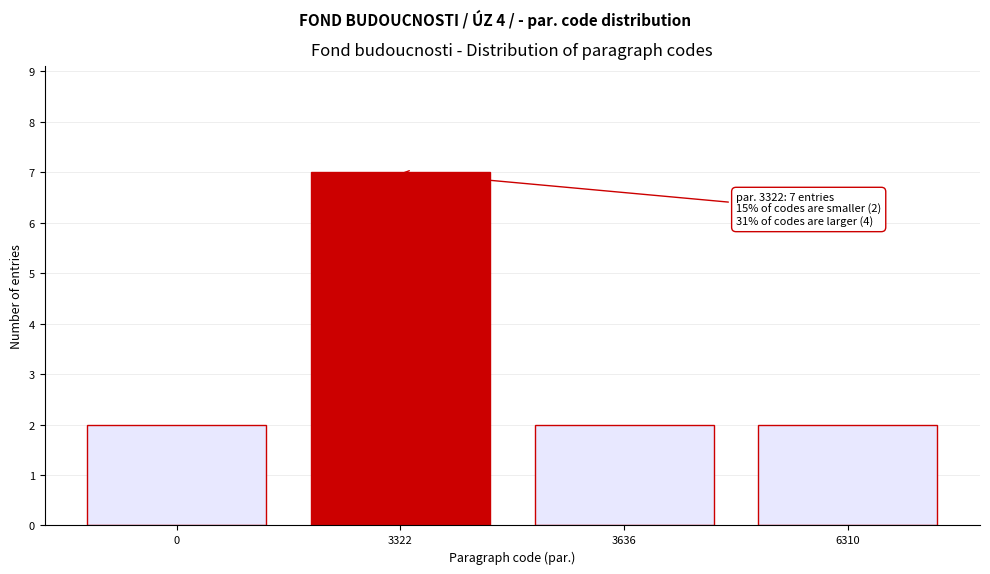

Reading left to right, list all the values displayed in this chart.

2	7	2	2